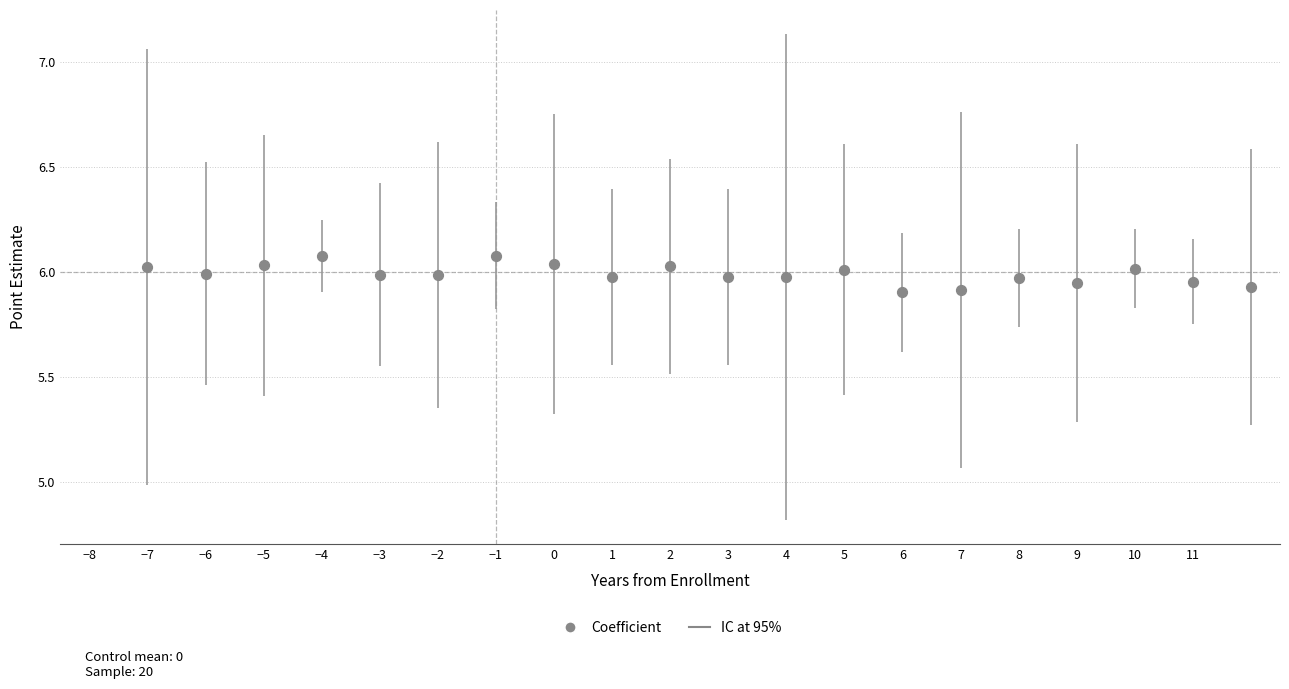

What is the range of X values (max minus min)?

19.0